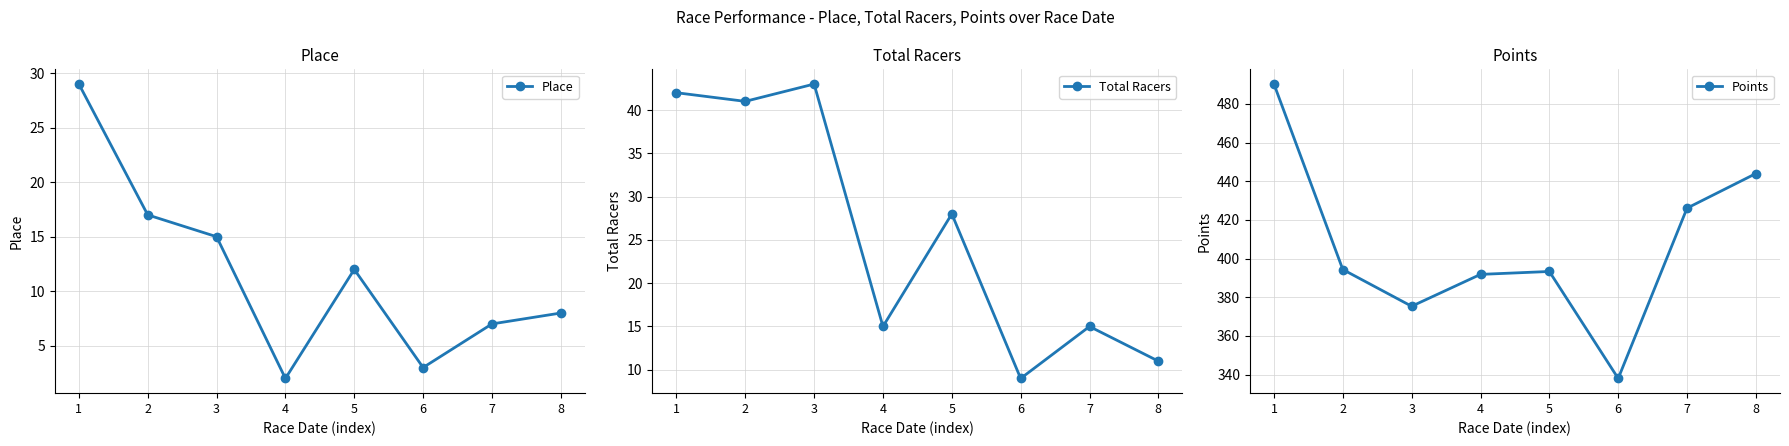

Which has a higher value, 5 or 4?

5